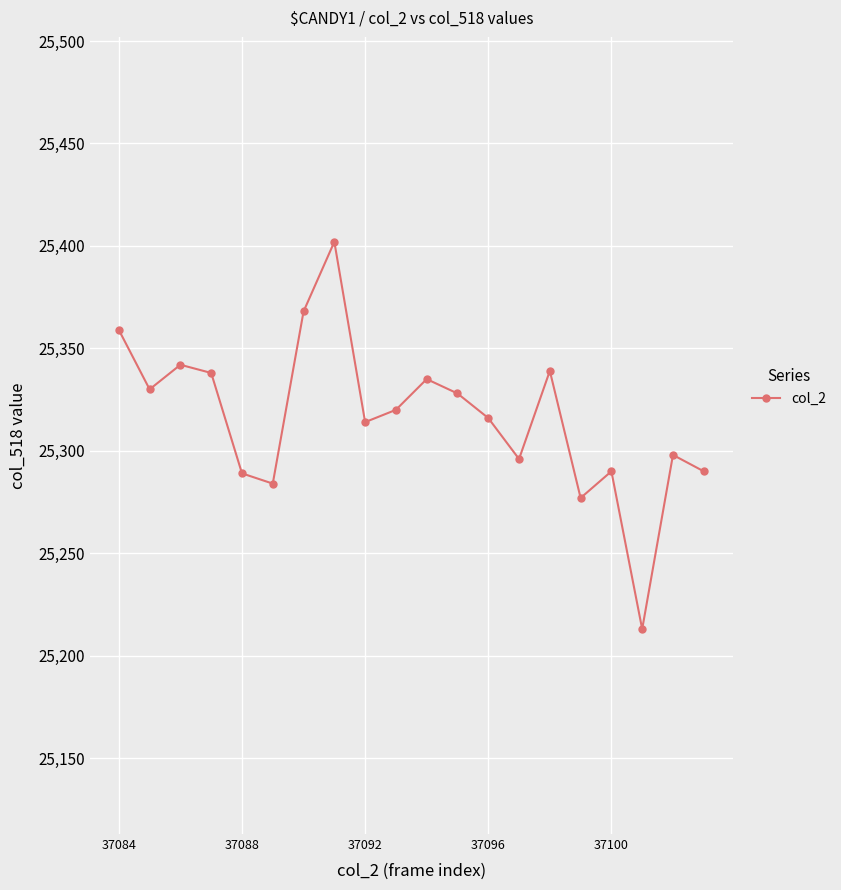

What is the difference between the second highest and second lowest values?

91